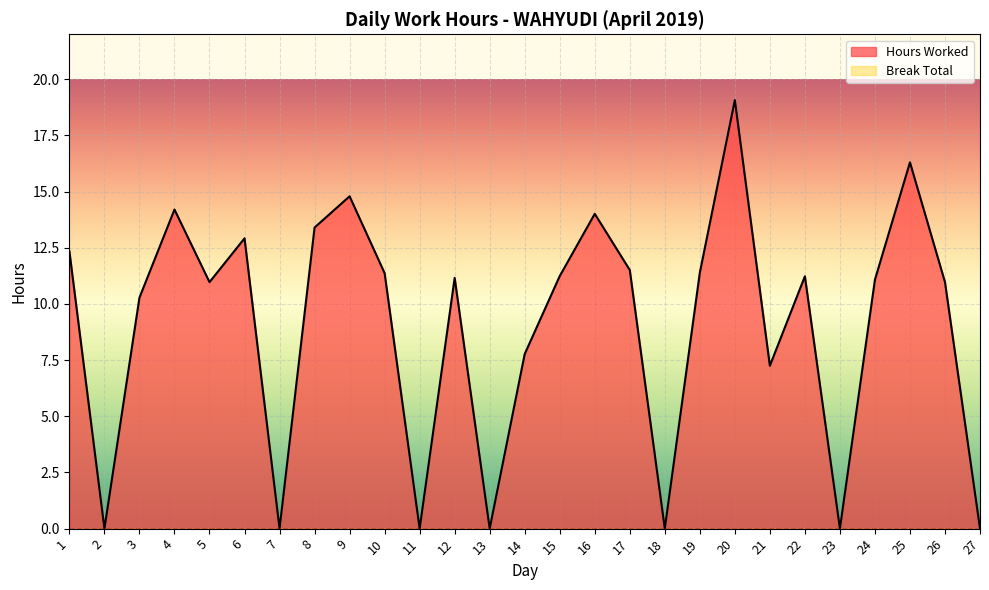

Reading left to right, extract all data points from this chart.

1=12.3	2=0.0	3=10.3	4=14.2	5=11.0	6=12.9	7=0.0	8=13.4	9=14.8	10=11.4	11=0.0	12=11.2	13=0.0	14=7.8	15=11.2	16=14.0	17=11.5	18=0.0	19=11.4	20=19.1	21=7.2	22=11.2	23=0.0	24=11.1	25=16.3	26=11.0	27=0.0